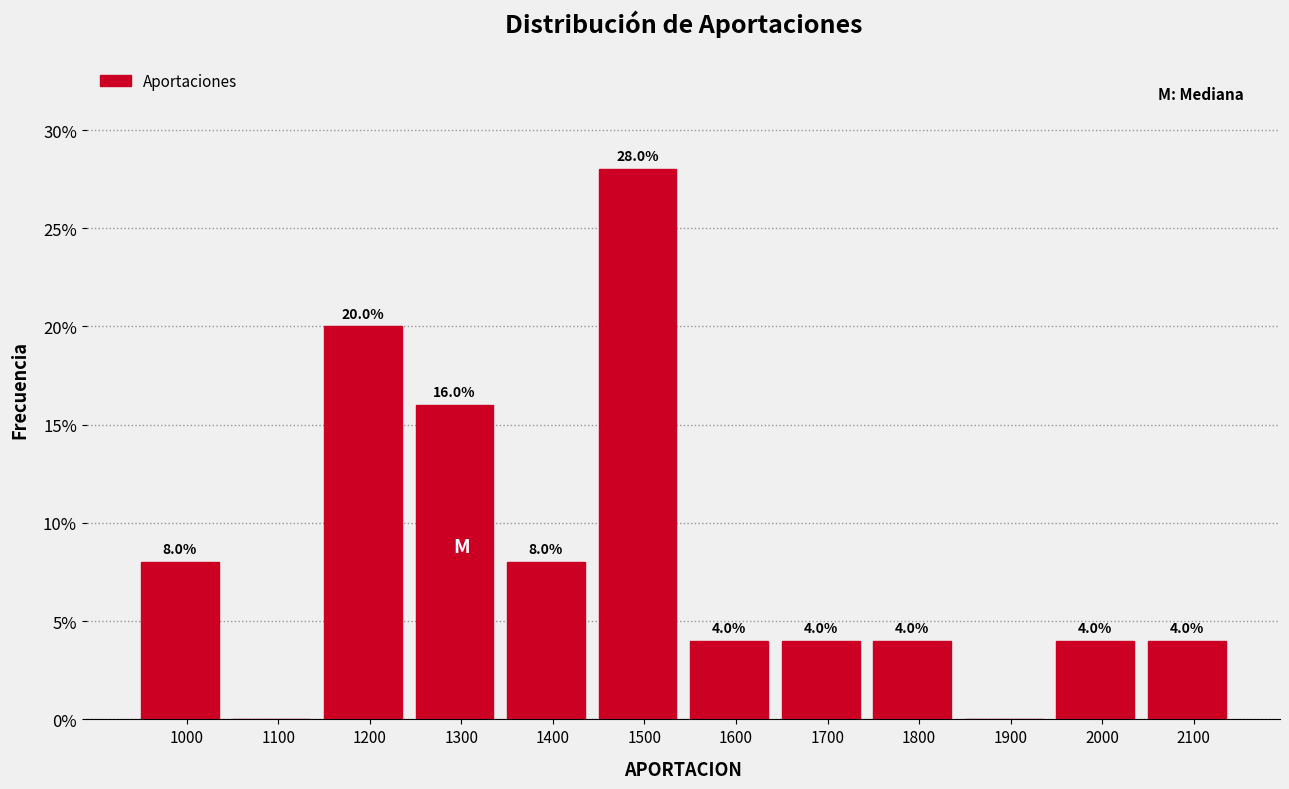

Reading right to left, list all the values displayed in this chart.

2100=4.0	2000=4.0	1900=0.0	1800=4.0	1700=4.0	1600=4.0	1500=28.0	1400=8.0	1300=16.0	1200=20.0	1100=0.0	1000=8.0